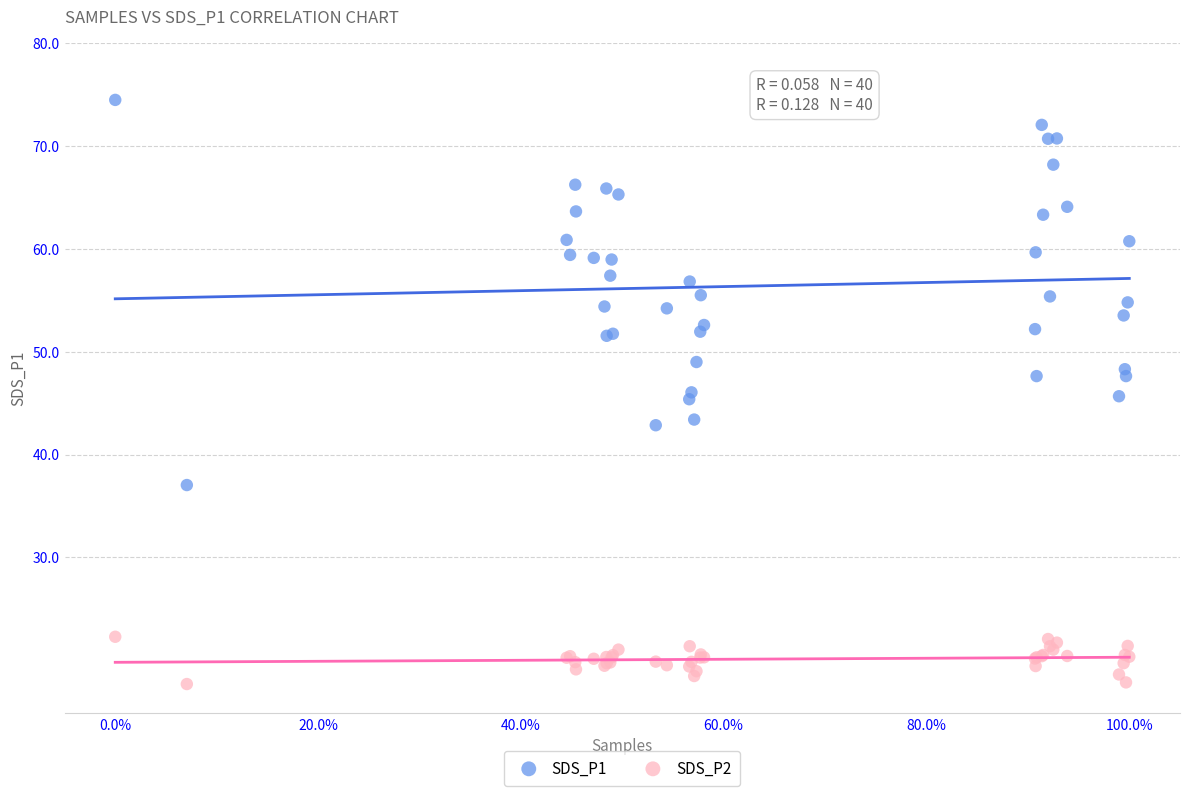

Which series contains the highest Y value?

SDS_P1